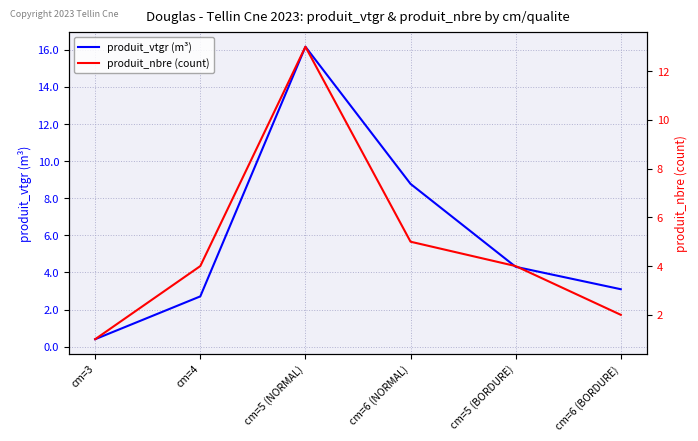

What is the sum of all produit_nbre (count) values?

29.0